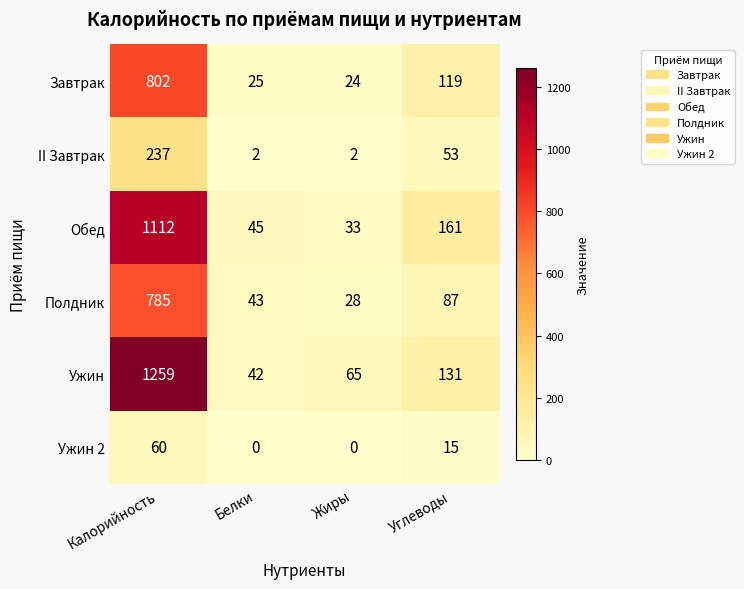

The value of Обед at Белки is 45. True or false?

True